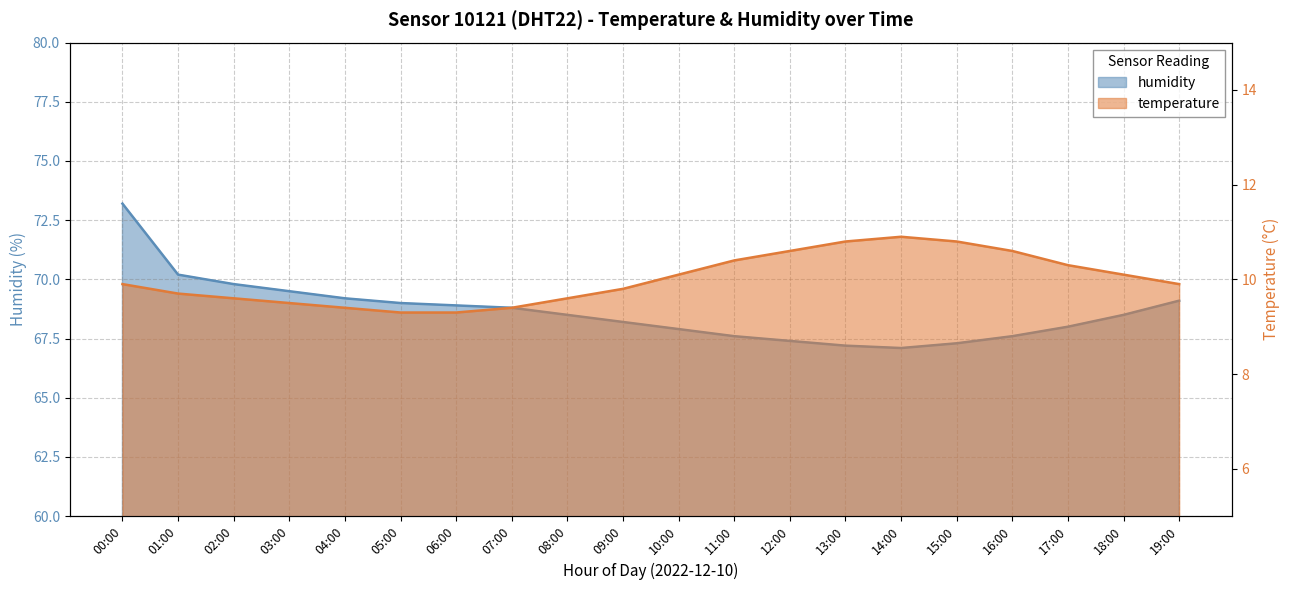

Which series changed the most between 06:00 and 12:00?

humidity